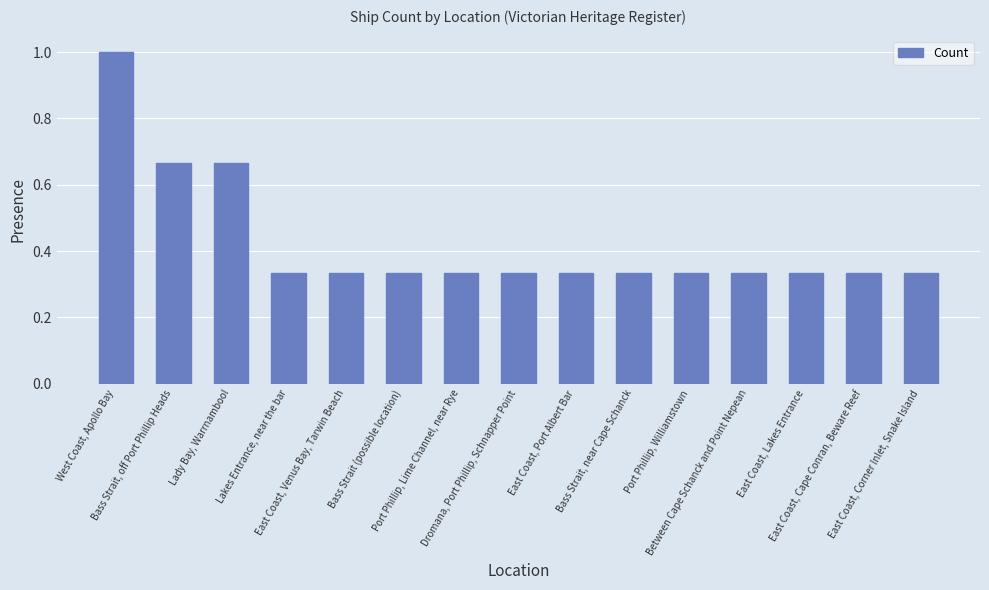

What is the label of the 3rd bar from the right?

East Coast, Lakes Entrance